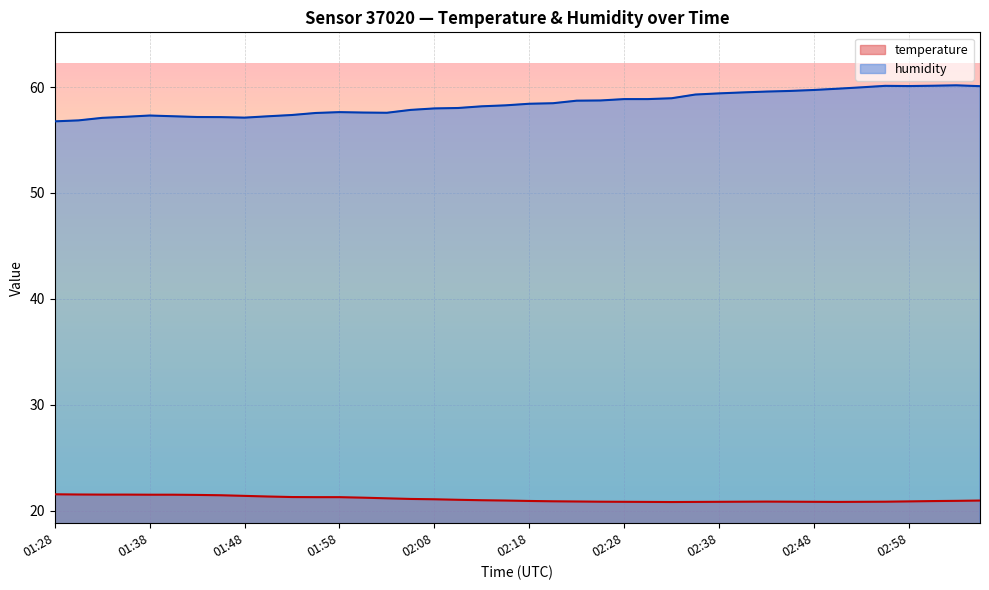

What is the difference between the highest and lowest values at 03:03?

39.2